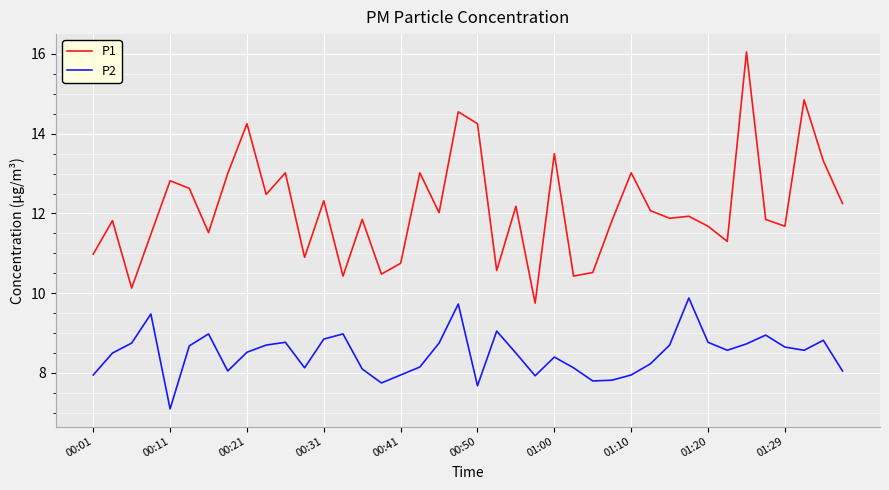

True or false: P1 and P2 cross at least once.

False